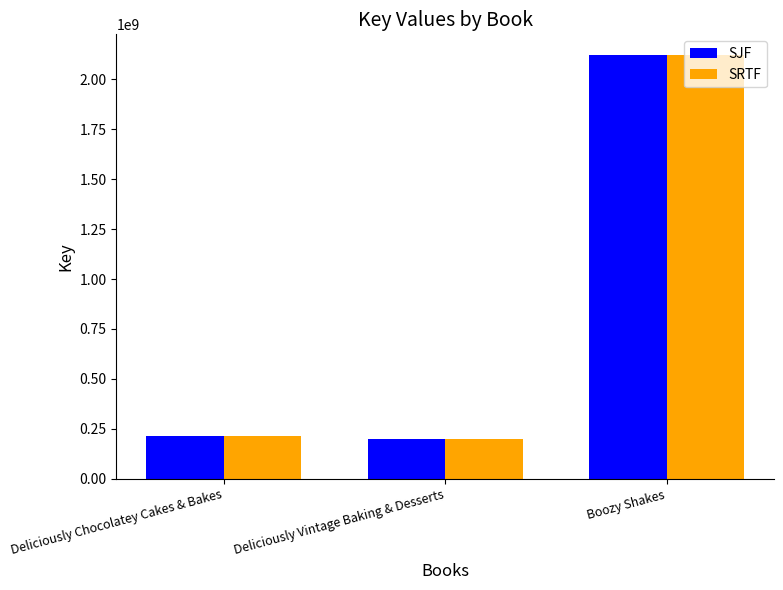

What is the total value across all series at Deliciously Chocolatey Cakes & Bakes?

426522156